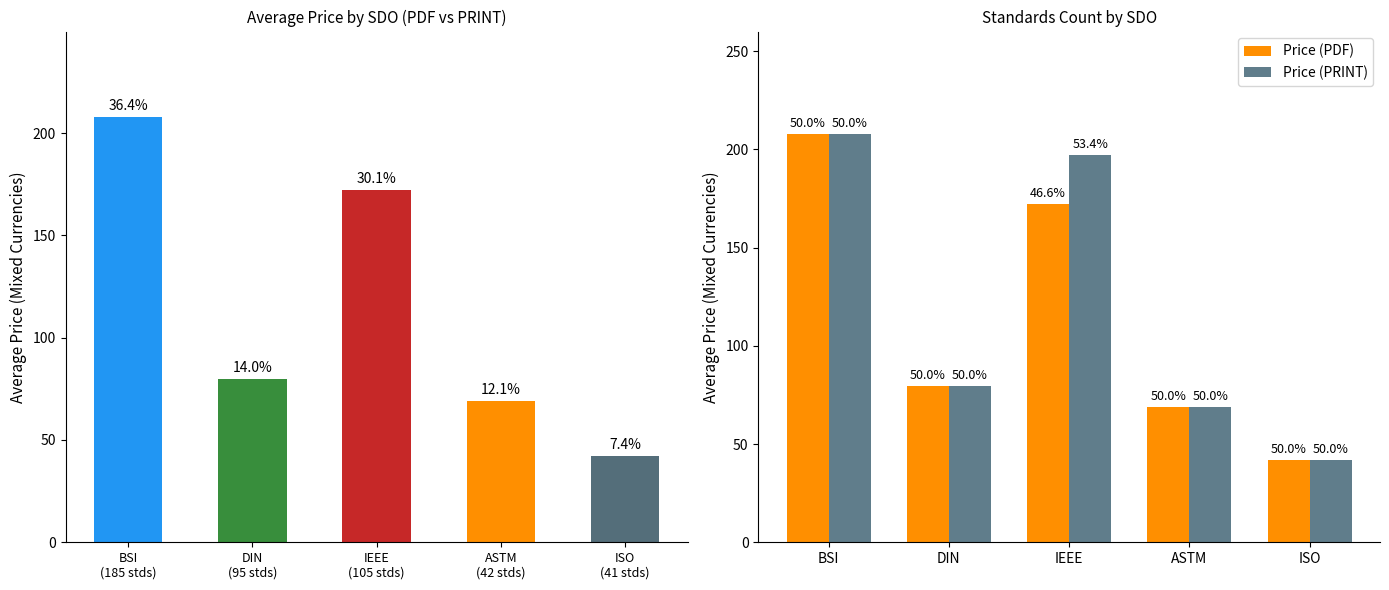

The Avg Price (PDF) series shows 49.6 at IEEE
(105 stds). True or false?

False